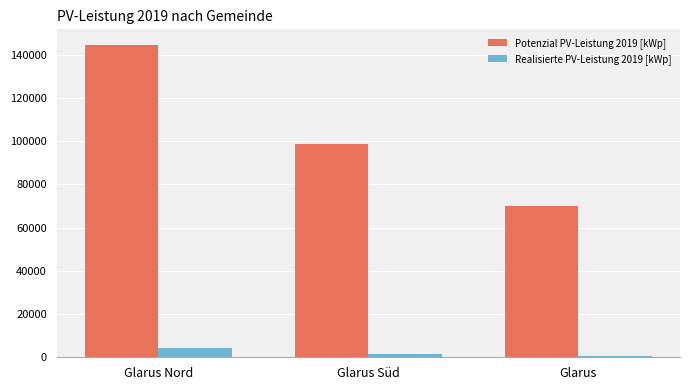

At which category is the sum across all series the highest?

Glarus Nord